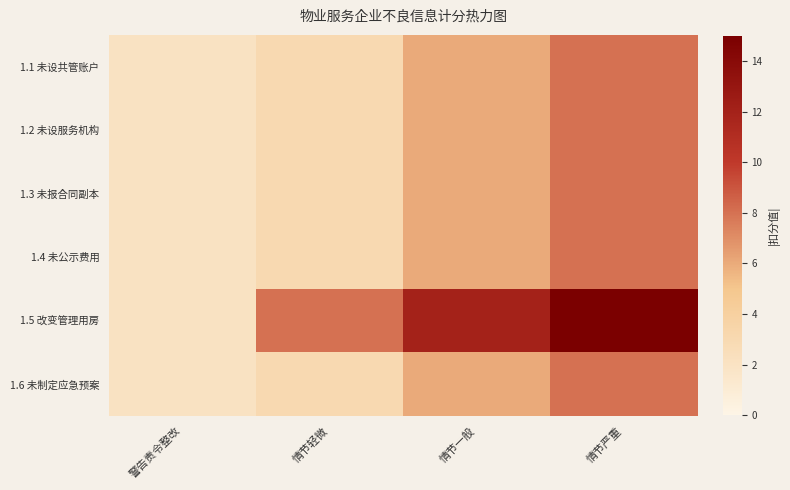

How many distinct data groups are displayed?

6